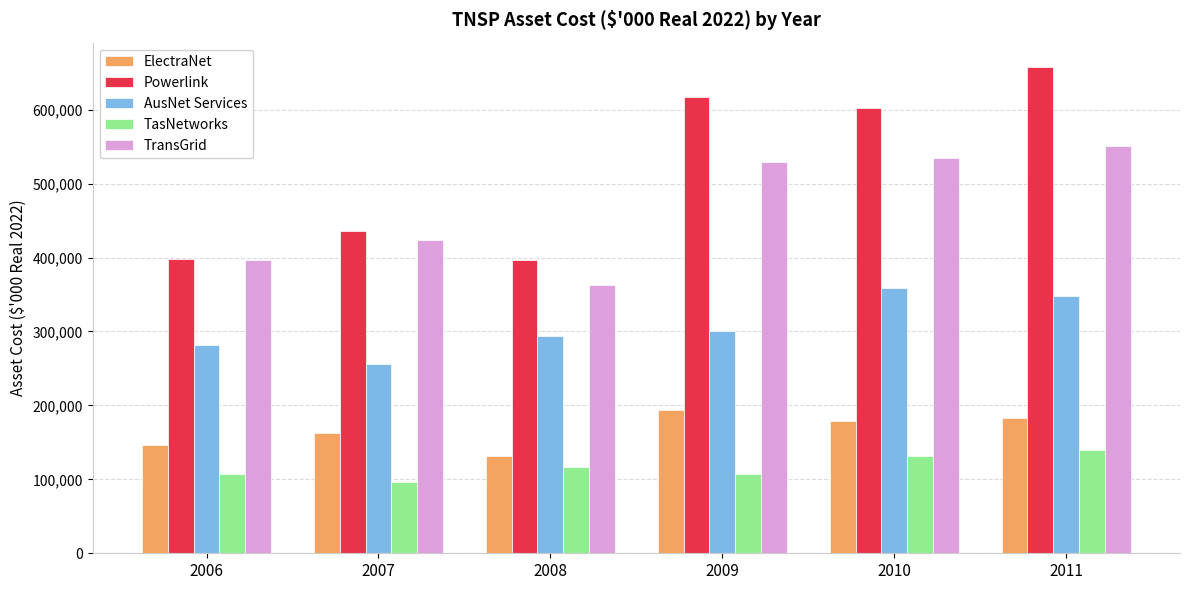

Which series changed the most between 2007 and 2011?

Powerlink